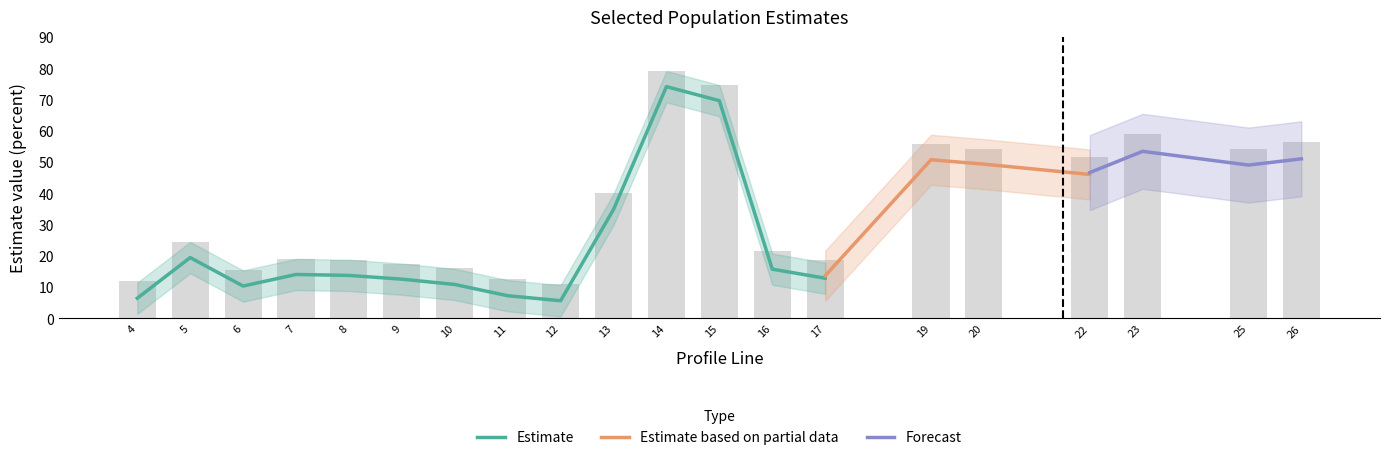

What is the sum of the values at 16 and 8?

40.2